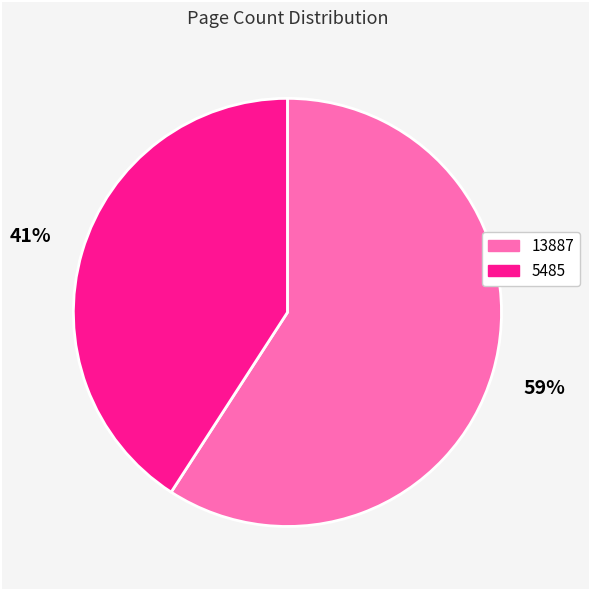

To the nearest percent, what percentage of the pie is 5485?

41%